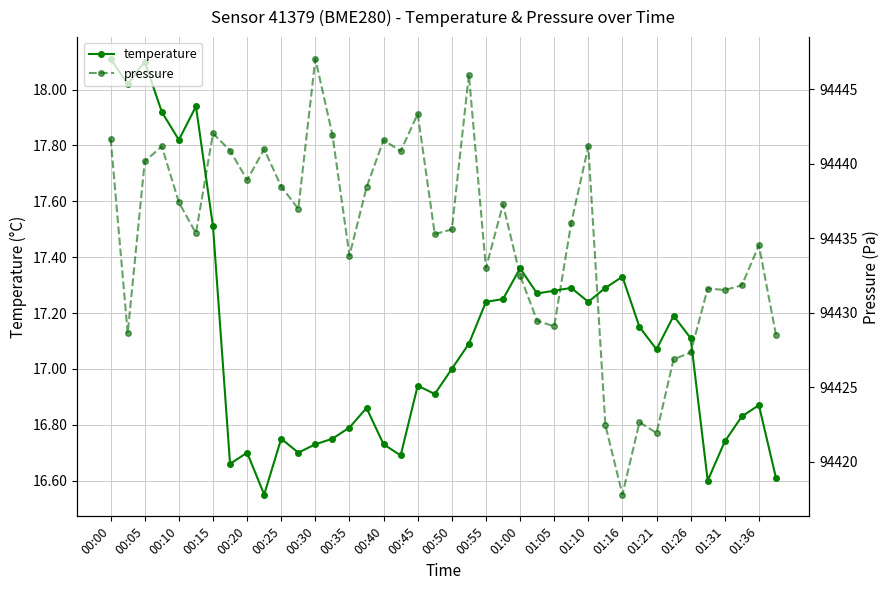

The value of temperature at 00:30 is 4.5. True or false?

False